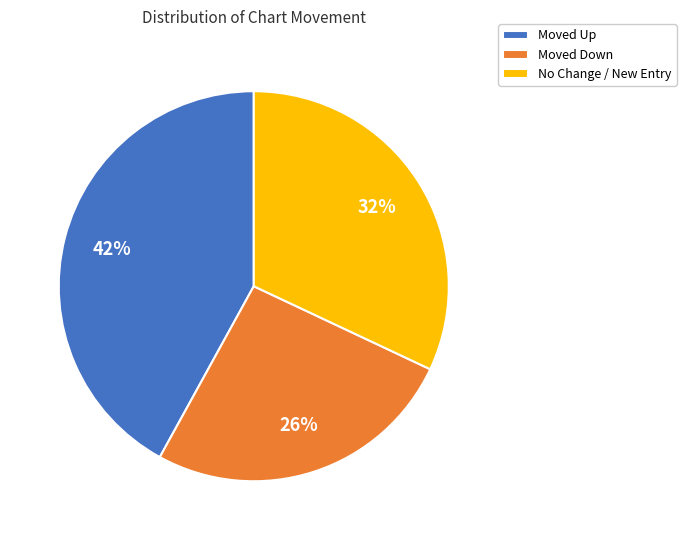

How many segments does this pie chart have?

3